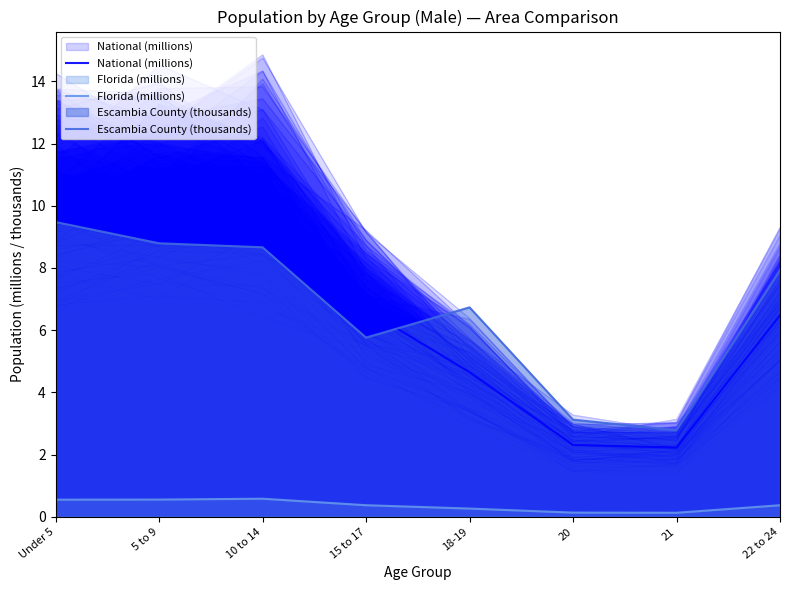

What position from the left is 18-19?

5